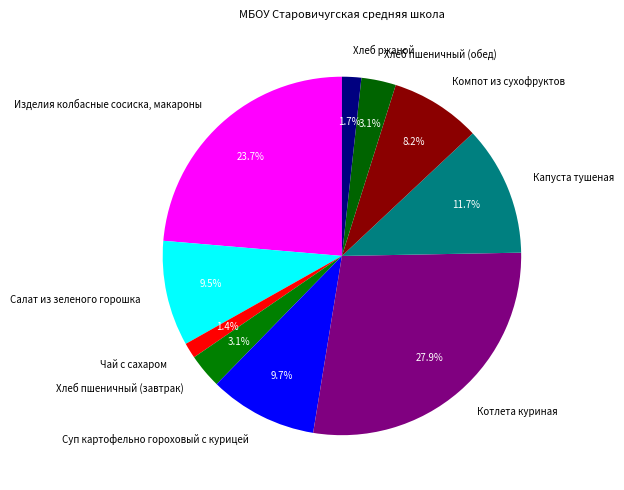

What percentage is the Компот из сухофруктов slice, to the nearest percent?

8%